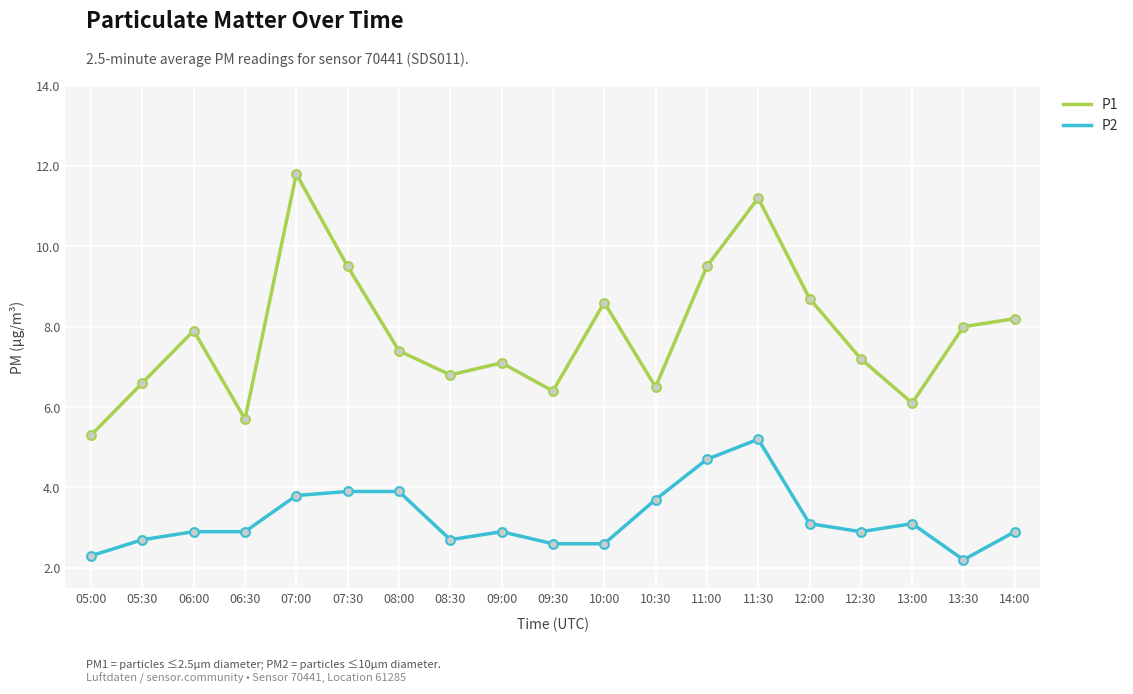

At which category is the sum across all series the highest?

11:30